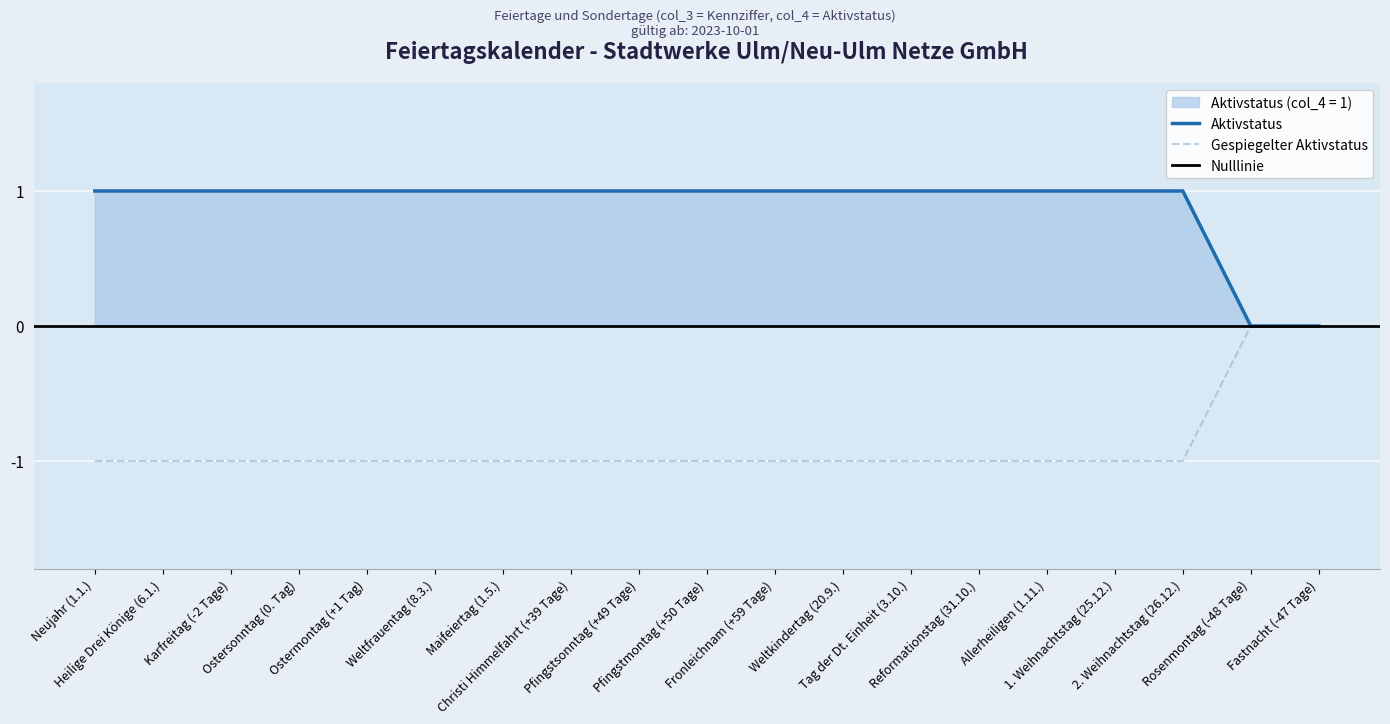

Count the number of categories in the chart.

19